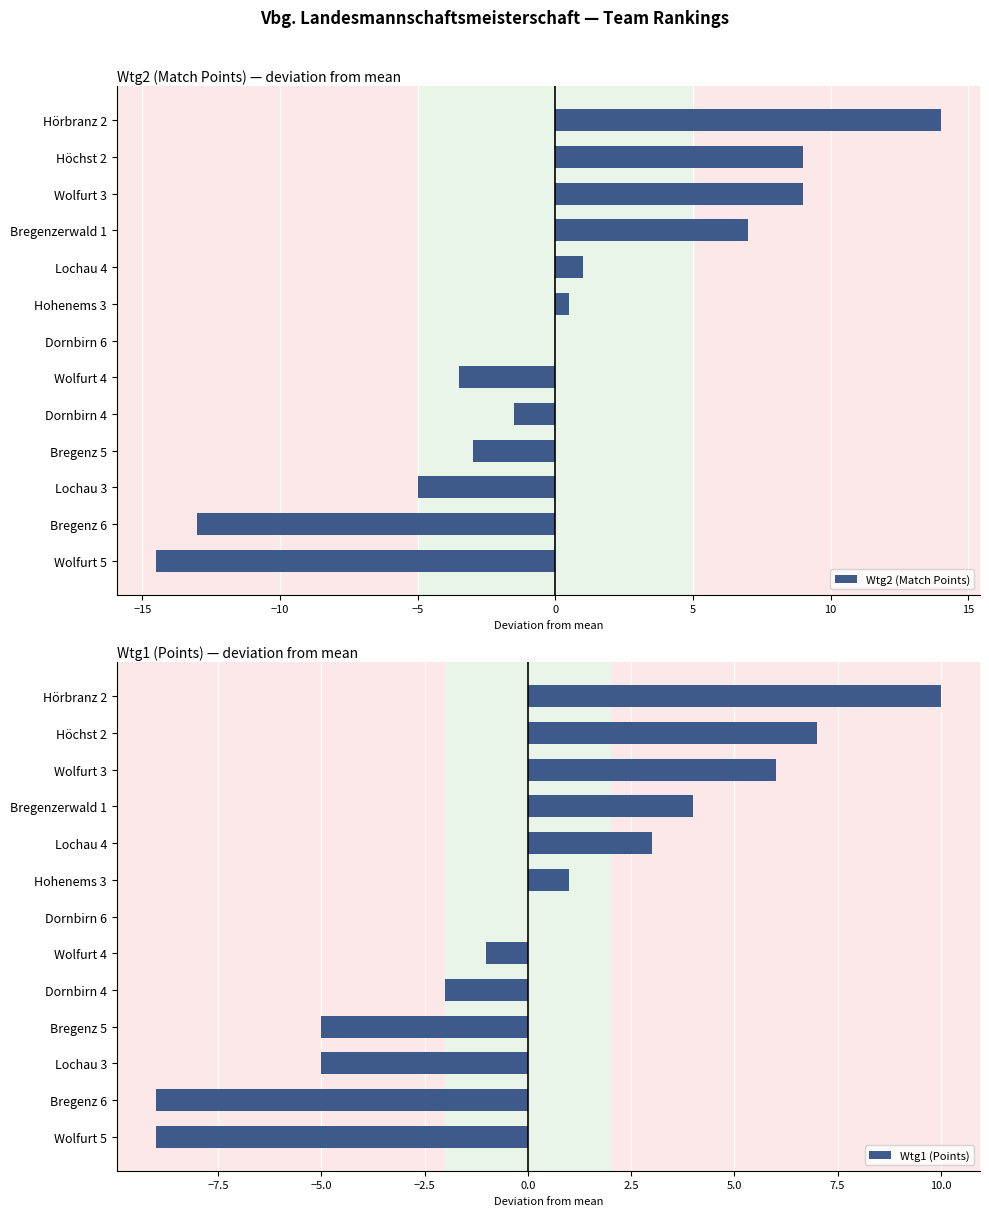

Does the chart contain any negative values?

Yes